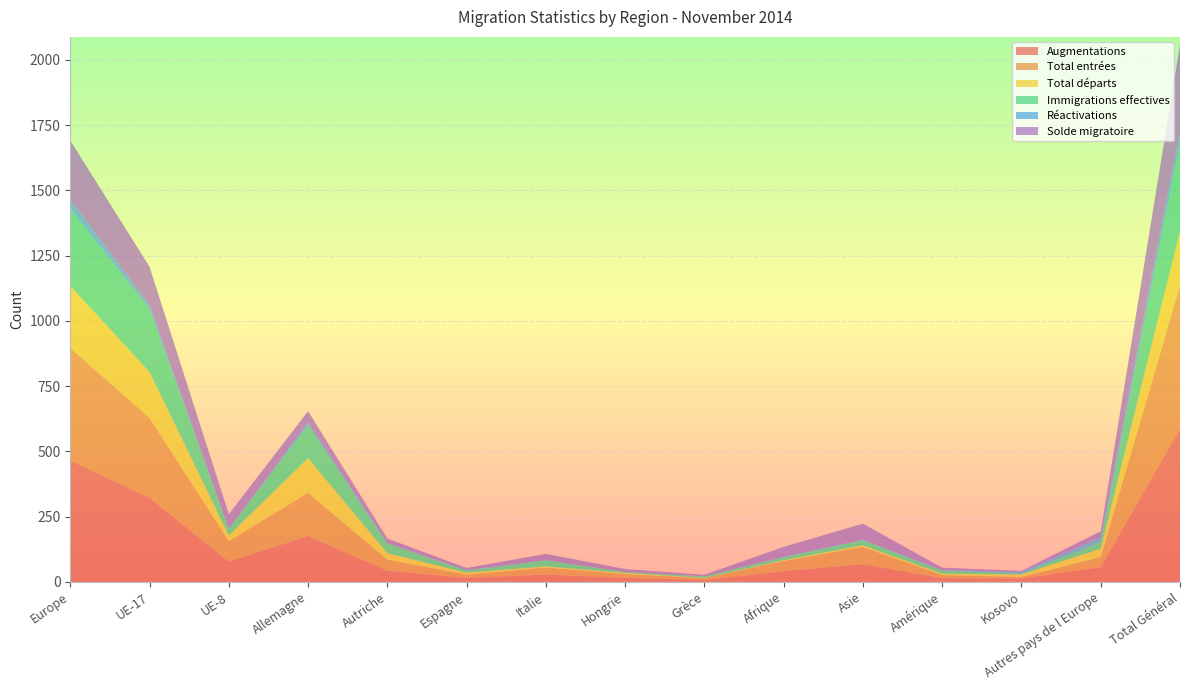

Reading left to right, extract all data points from this chart.

Augmentations: 465	322	78	176	43	15	28	15	7	41	68	14	13	56	588
Total entrées: 431	306	78	165	42	13	27	15	7	39	66	12	6	39	548
Total départs: 238	176	22	133	25	7	4	4	1	3	6	5	9	32	208
Immigrations effectives: 296	241	25	126	37	8	23	4	6	11	19	12	3	26	338
Réactivations: 34	16	0	11	1	2	1	0	0	2	2	2	7	17	40
Solde migratoire: 227	146	56	43	18	8	24	11	6	38	62	9	4	24	336